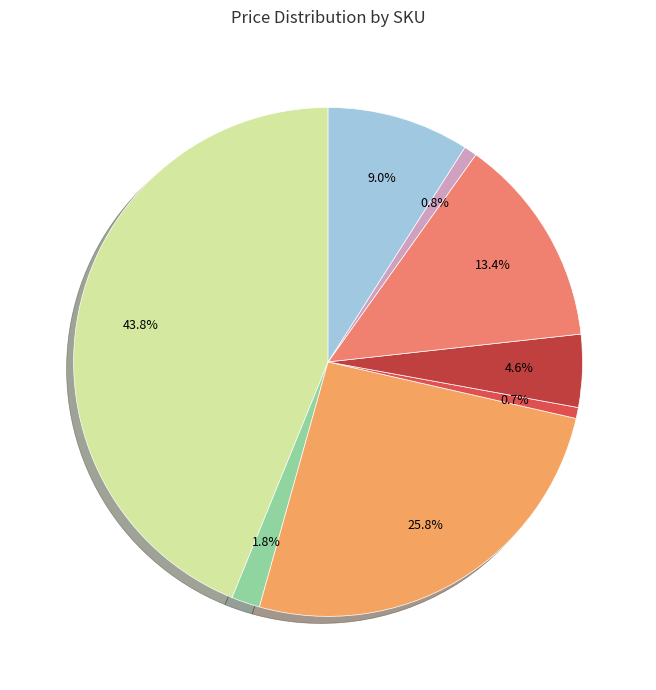

Is it true that DEV-11287 is 44% of the pie?

True